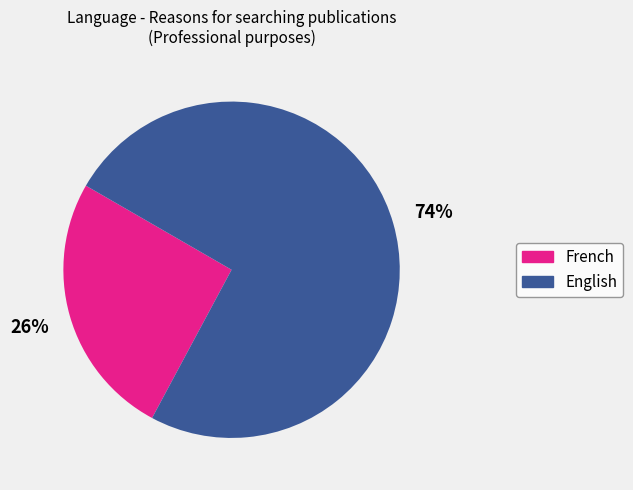

The English slice represents 74% of the pie. True or false?

True